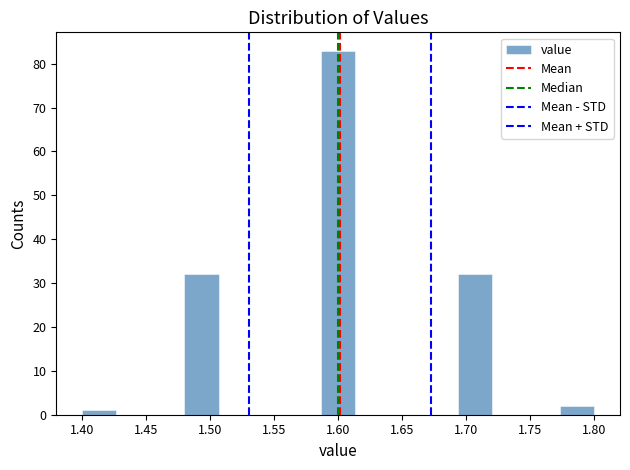

How tall is the bar that spans 1.400 to 1.425 on the x-axis? Neither the bar edges nor the heights are printed on the chart, so give them approximately, as read against the axes.

1